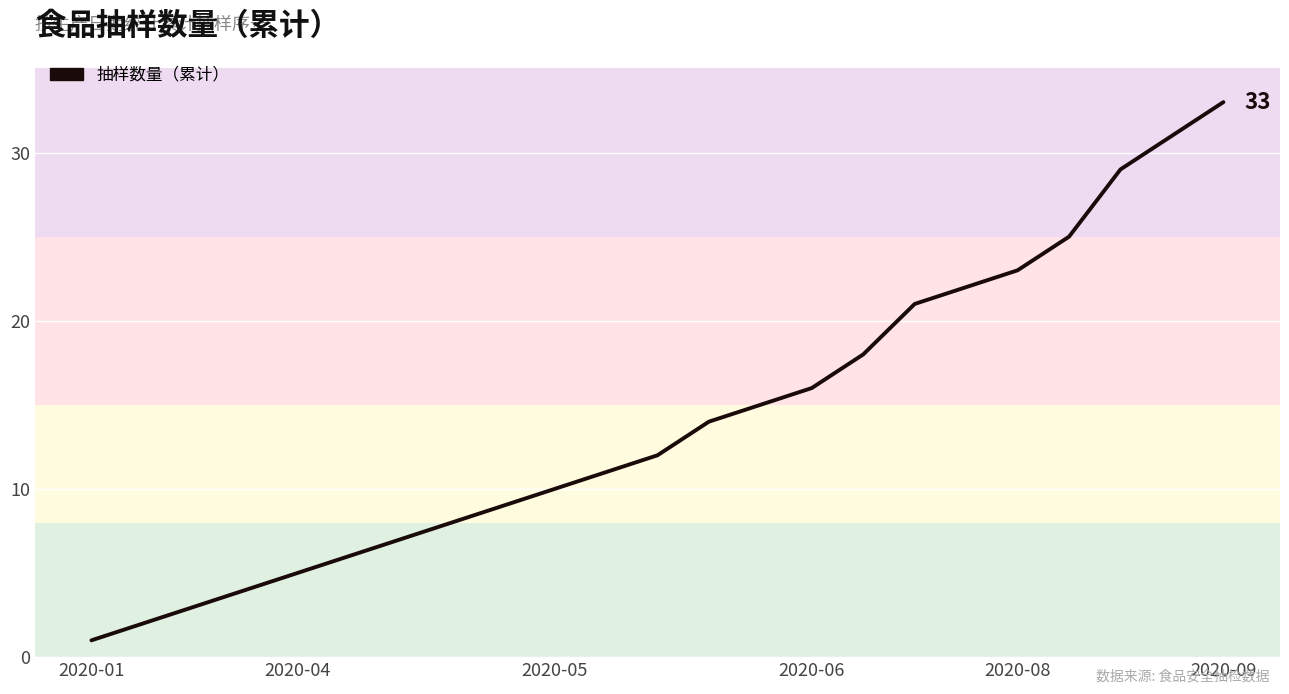

What is the difference between the maximum and minimum values?

32